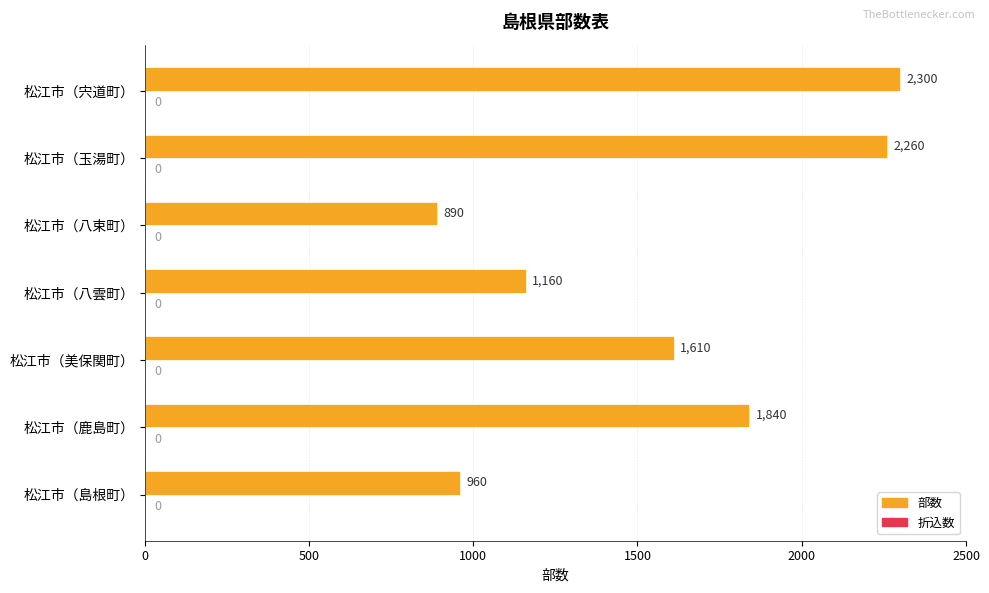

Which category has the lowest value across all series?

松江市（八束町）